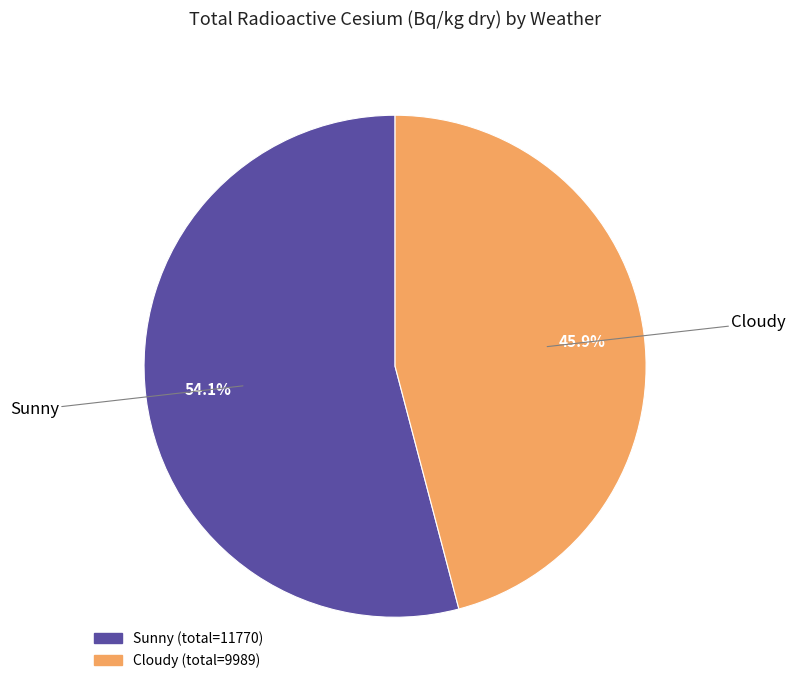

Does any single category account for the majority?

Yes